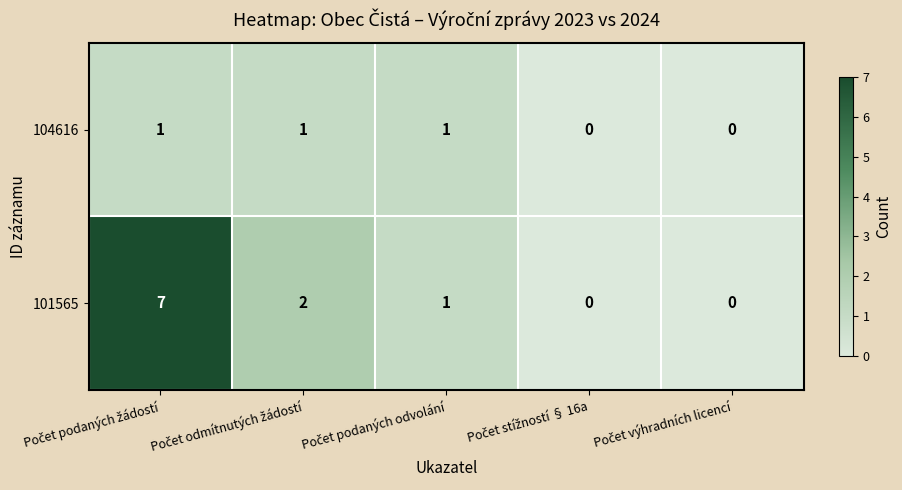

What is the sum of all 104616 values?

3